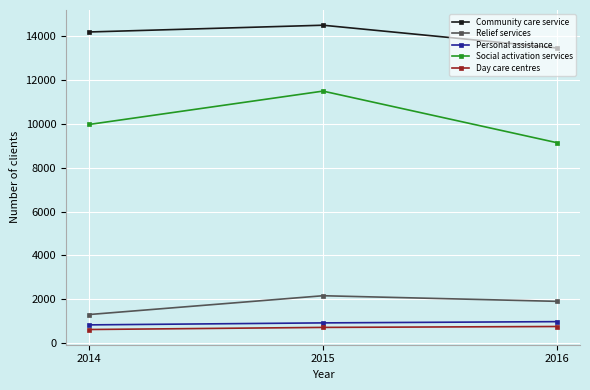

What is the difference between the maximum and minimum values in the Social activation services series?

2351